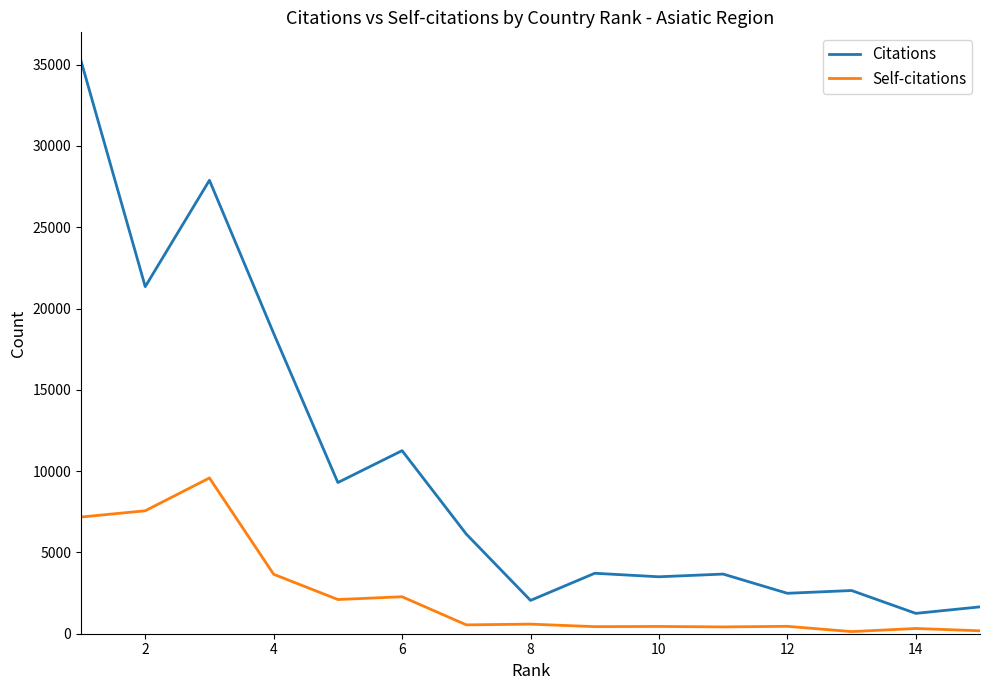

What is the maximum value for Citations?

35234